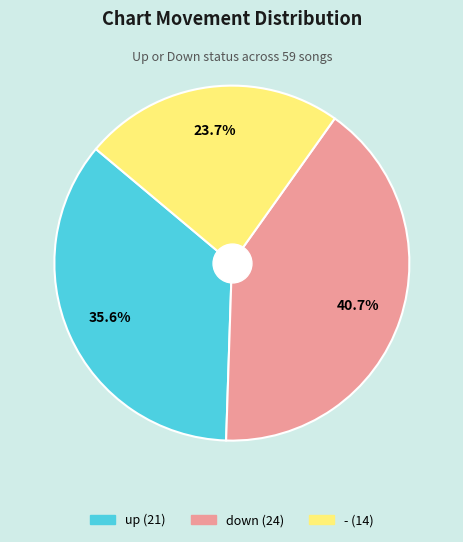

What is the largest slice in the pie chart?

down